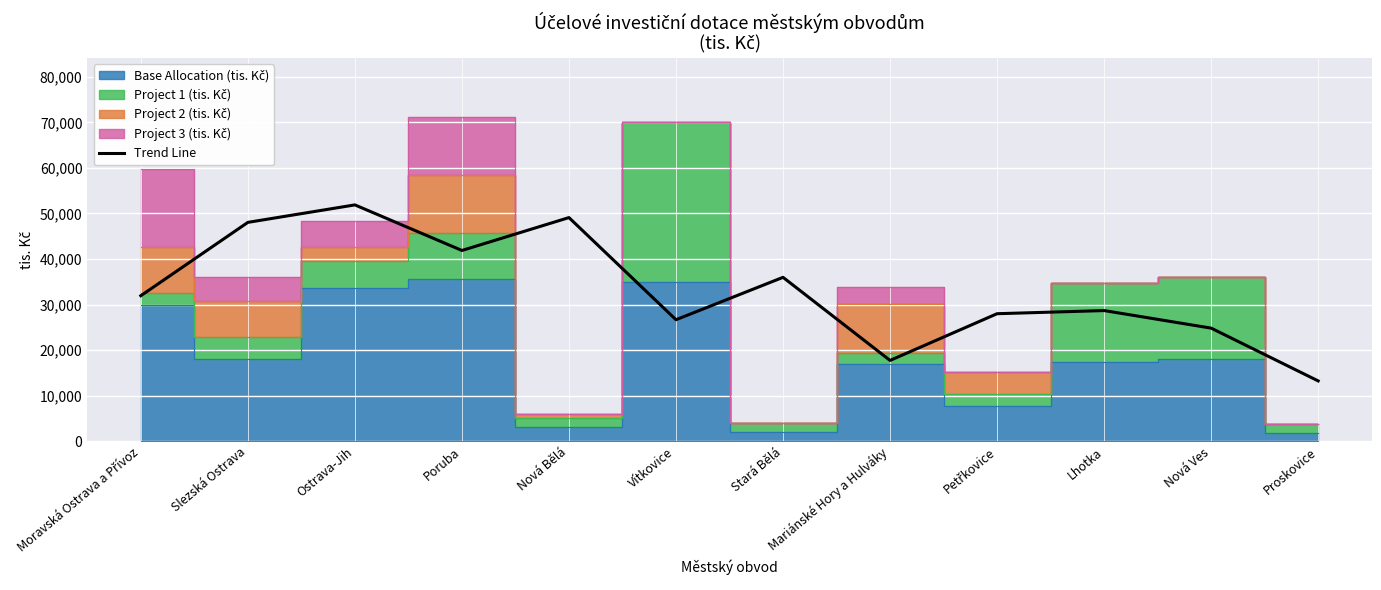

Which has a higher value, Ostrava-Jih or Stará Bělá?

Ostrava-Jih